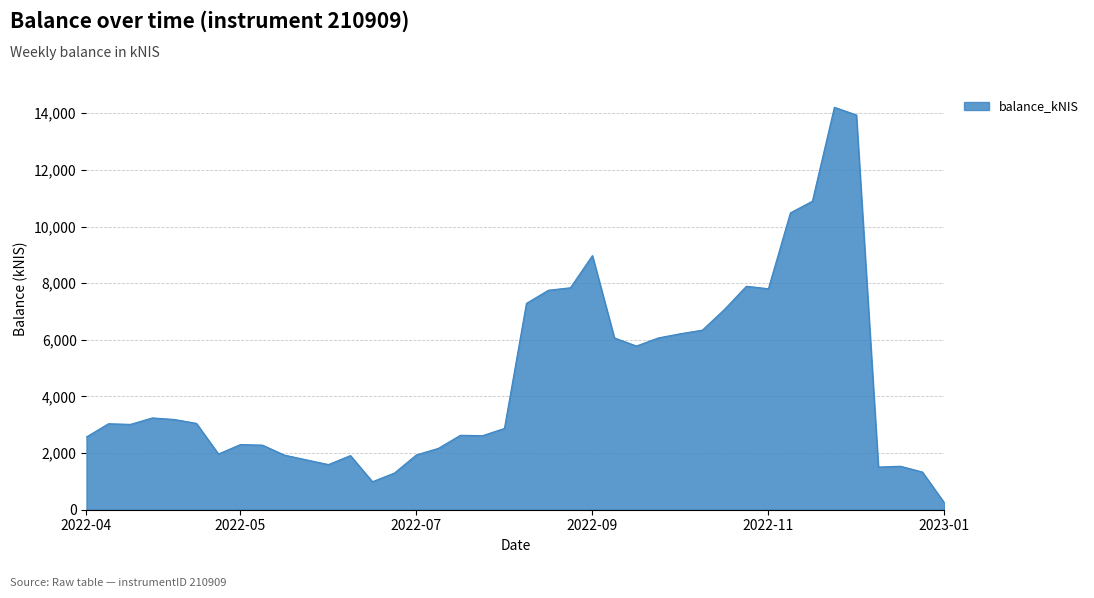

What is the difference between the maximum and minimum values?

13969.1